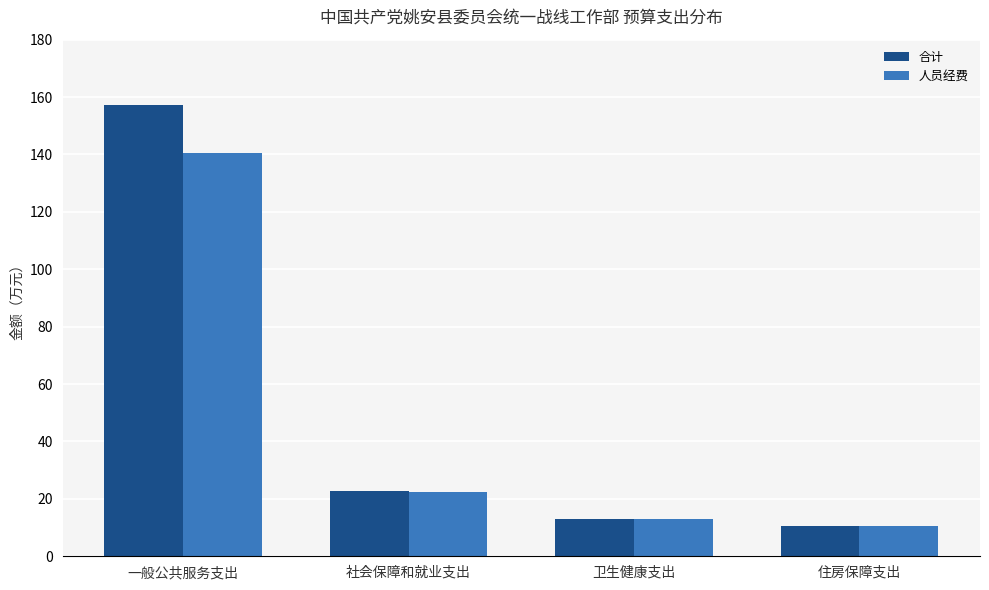

Is it true that 人员经费 equals 10.4 at 住房保障支出?

True